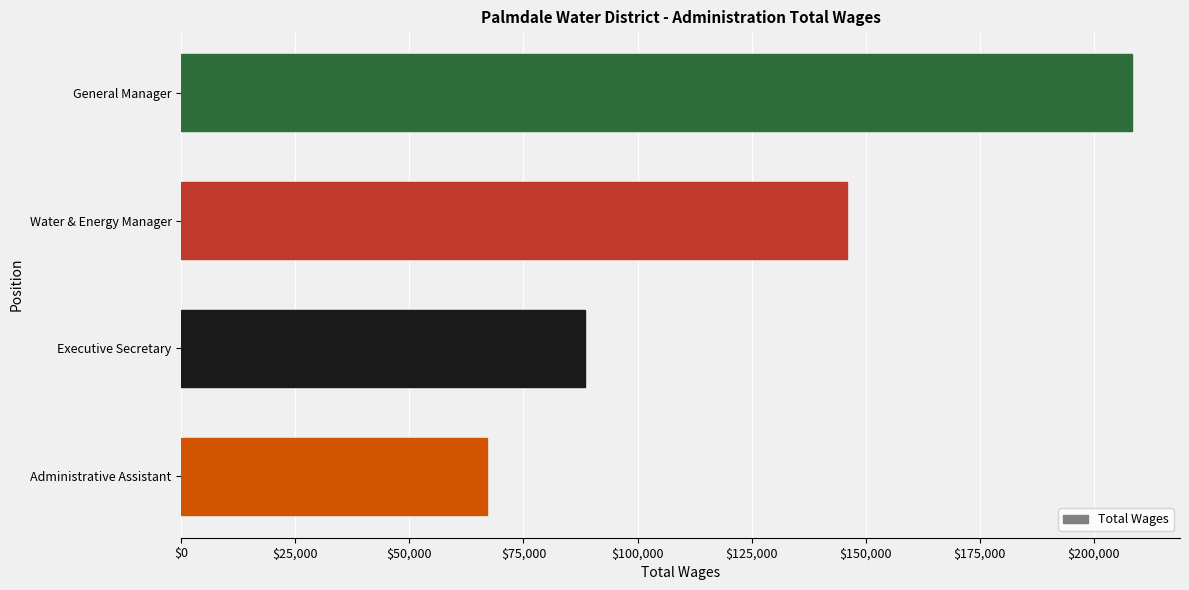

What is the maximum value shown in the chart?

208513